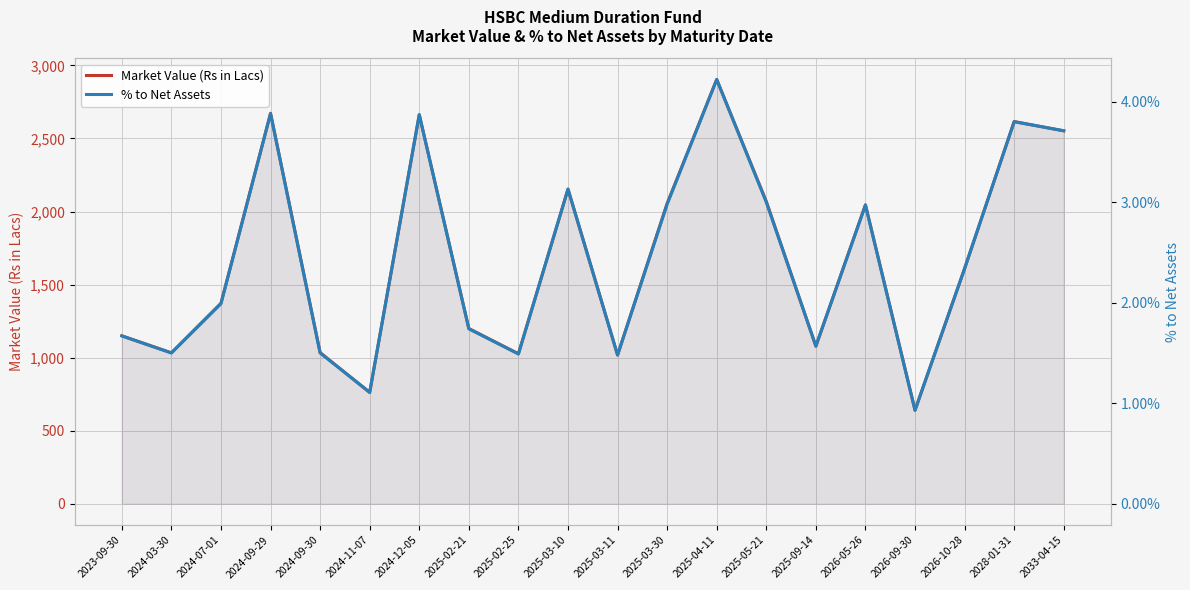

At 2026-05-26, list the series in order from largest to smallest.

Market Value (Rs in Lacs), % to Net Assets